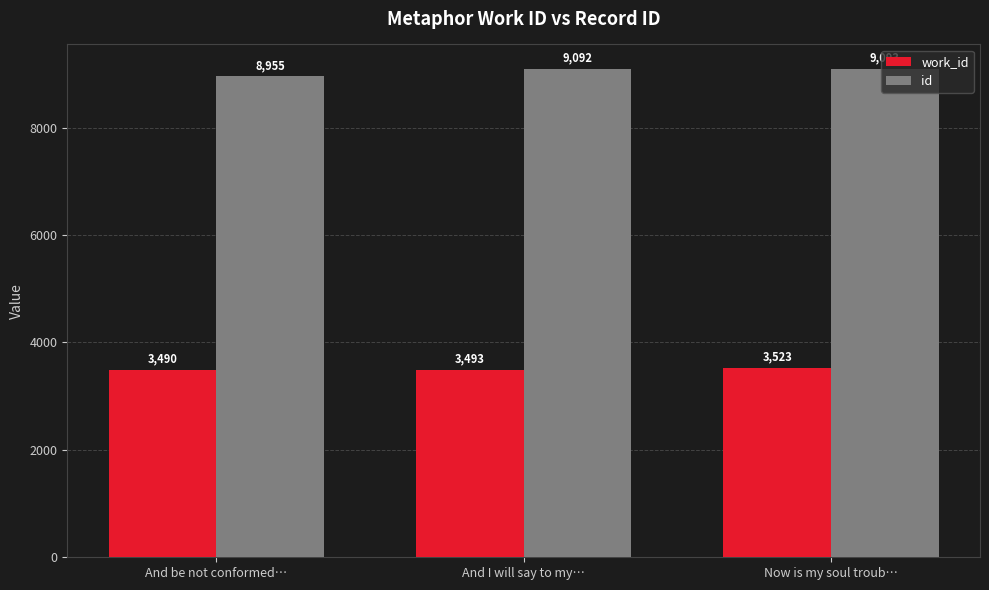

Are the bars grouped side by side (vs. stacked)?

Yes